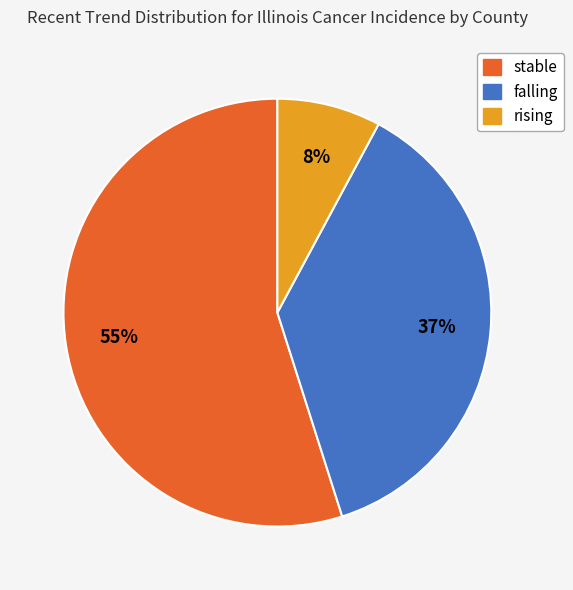

Approximately how many times larger is the value at stable compared to falling?

1.5